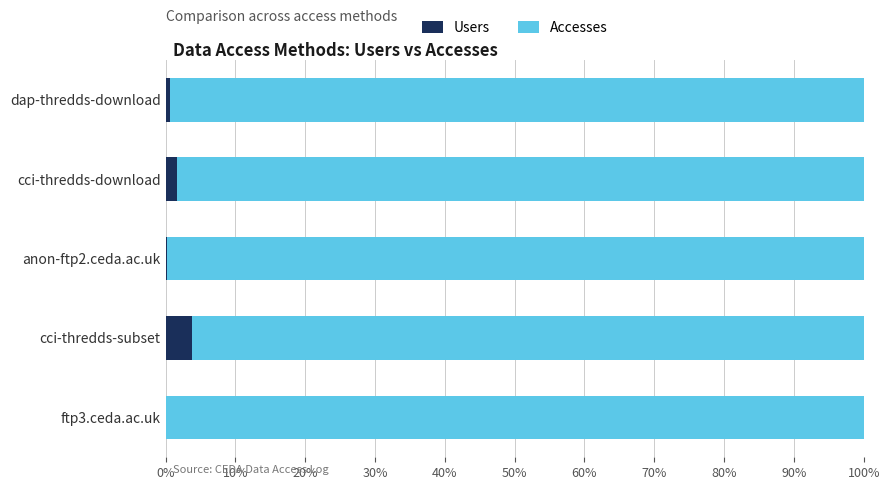

What is the sum of all Users values?

6.2